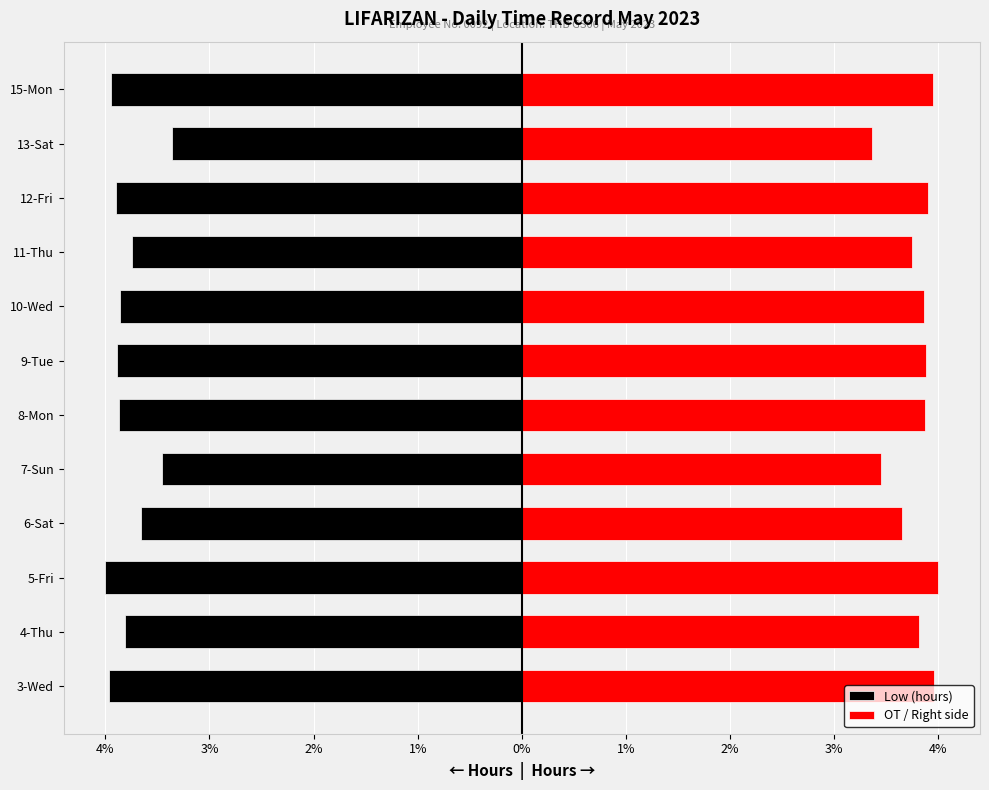

At how many categories does at least one series exceed 0?

12